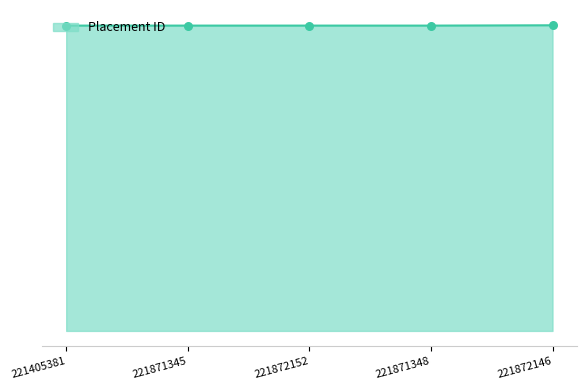

Between 221871348 and 221871345, which is larger?

221871345